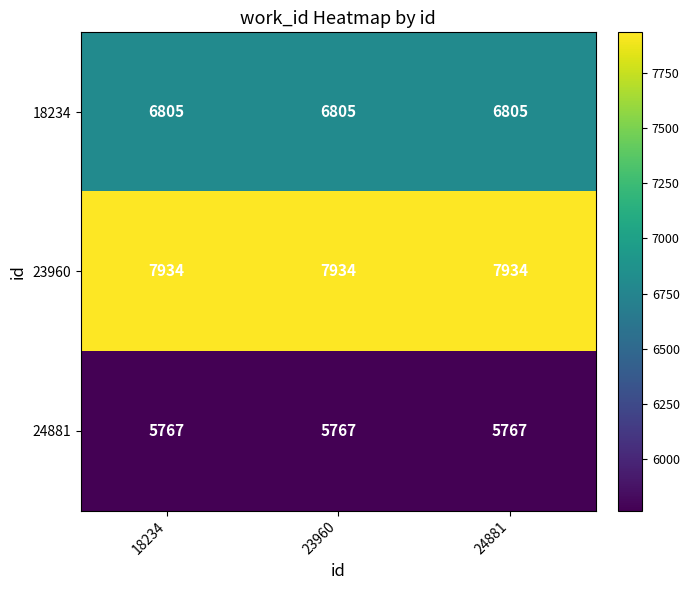

At how many categories does at least one series exceed 7786?

3